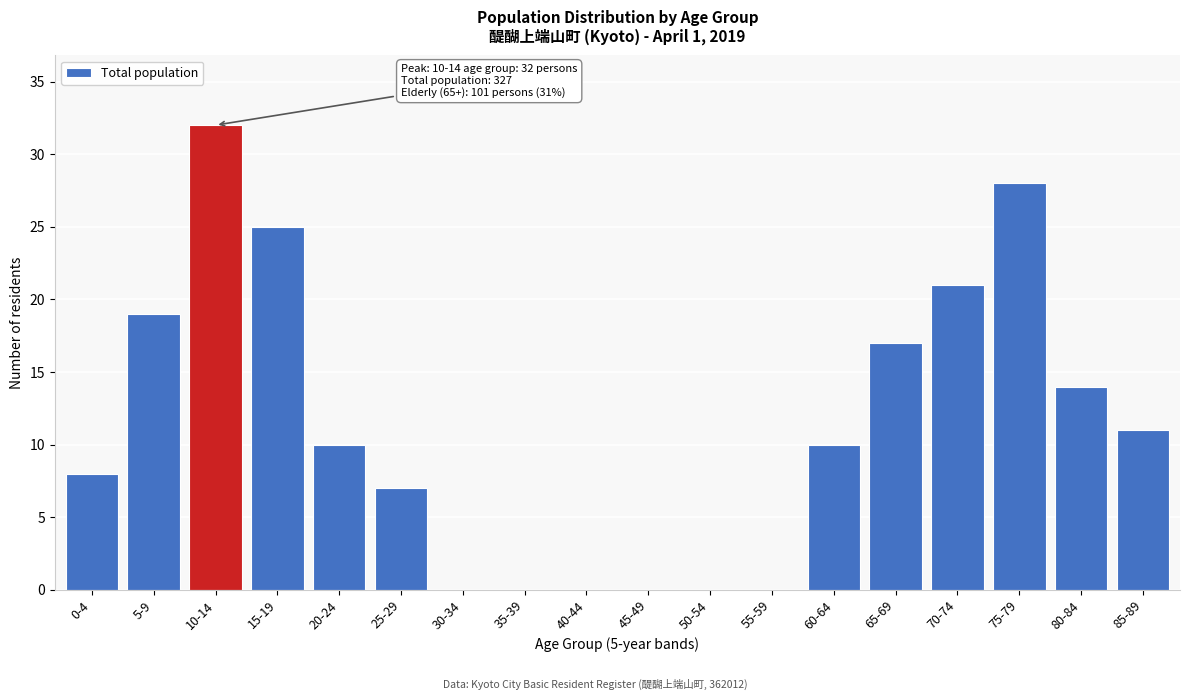

Reading left to right, list all the values displayed in this chart.

0-4=8	5-9=19	10-14=32	15-19=25	20-24=10	25-29=7	30-34=0	35-39=0	40-44=0	45-49=0	50-54=0	55-59=0	60-64=10	65-69=17	70-74=21	75-79=28	80-84=14	85-89=11